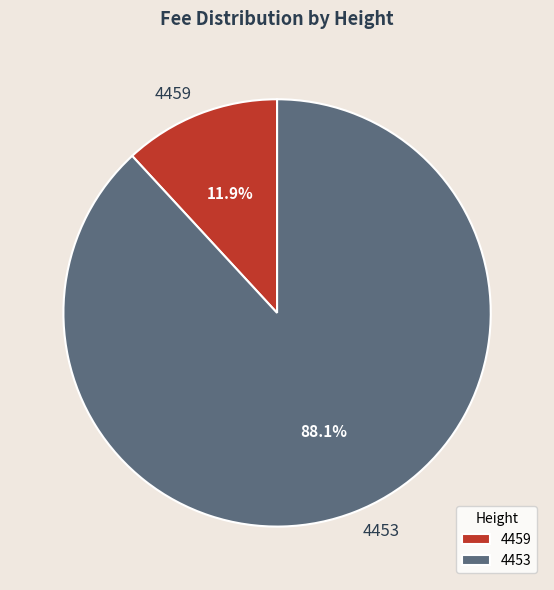

Which category accounts for the majority?

4453